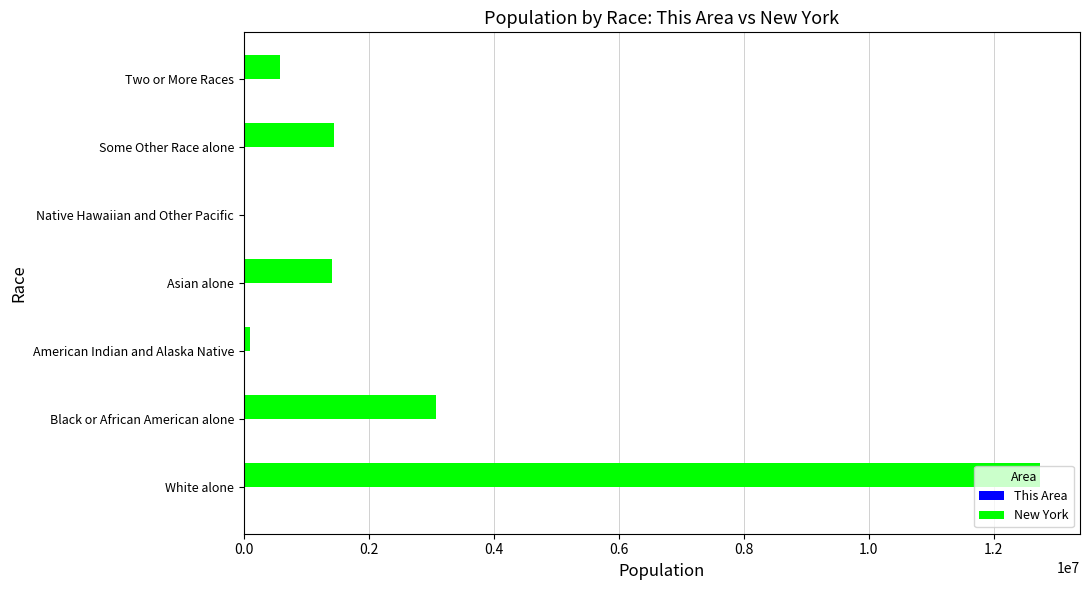

Count the number of categories in the chart.

7